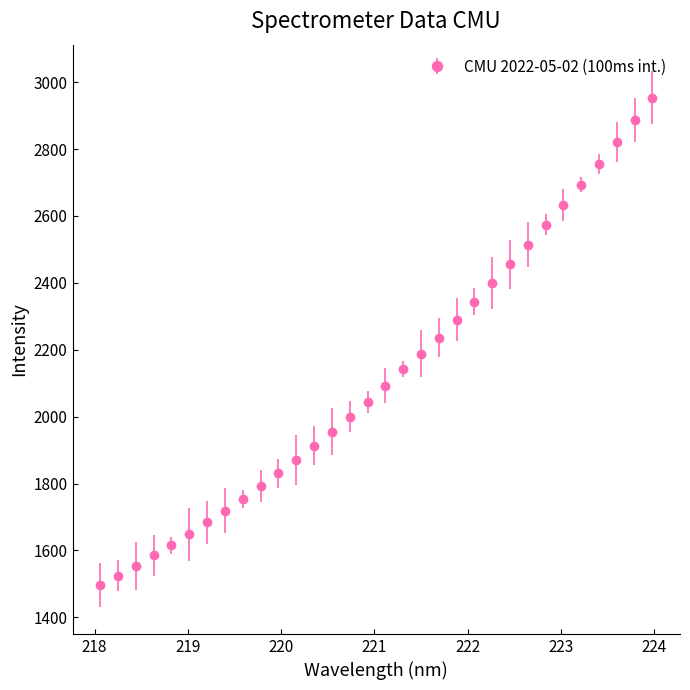

What is the value of the 13th point from the left?

1913.4